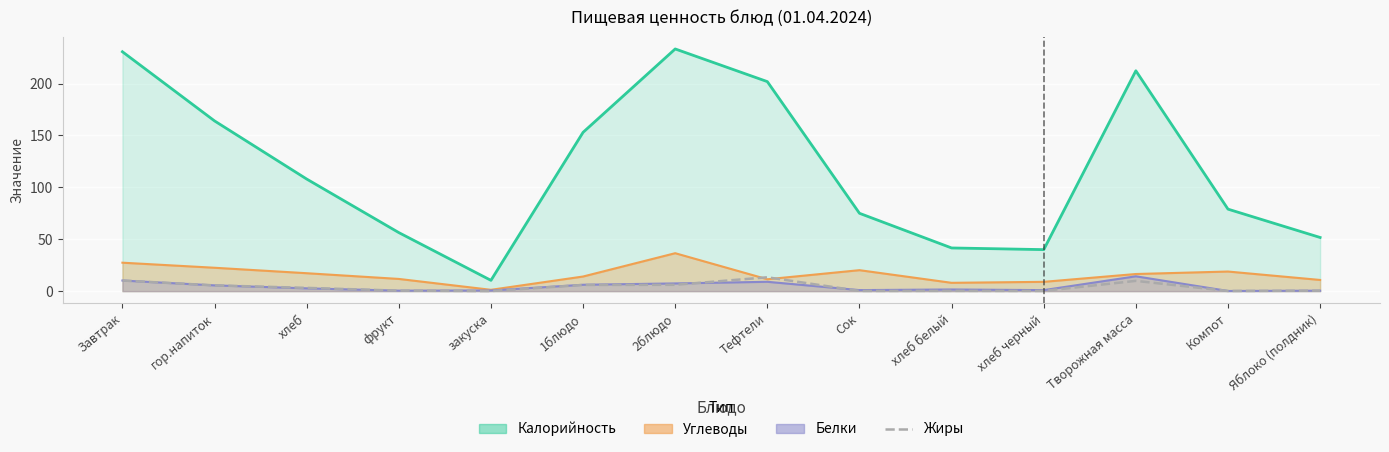

How many lines are shown in the chart?

1